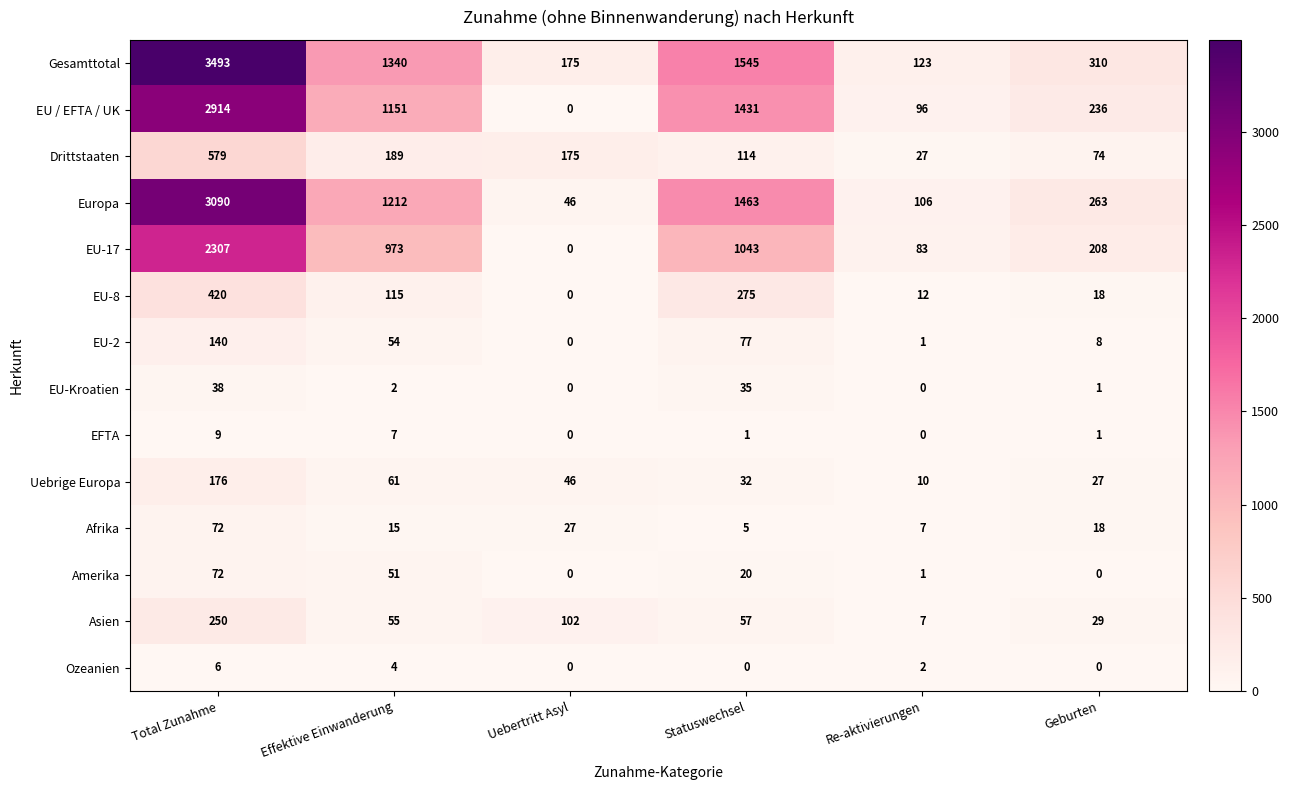

What is the maximum value for EU-8?

420